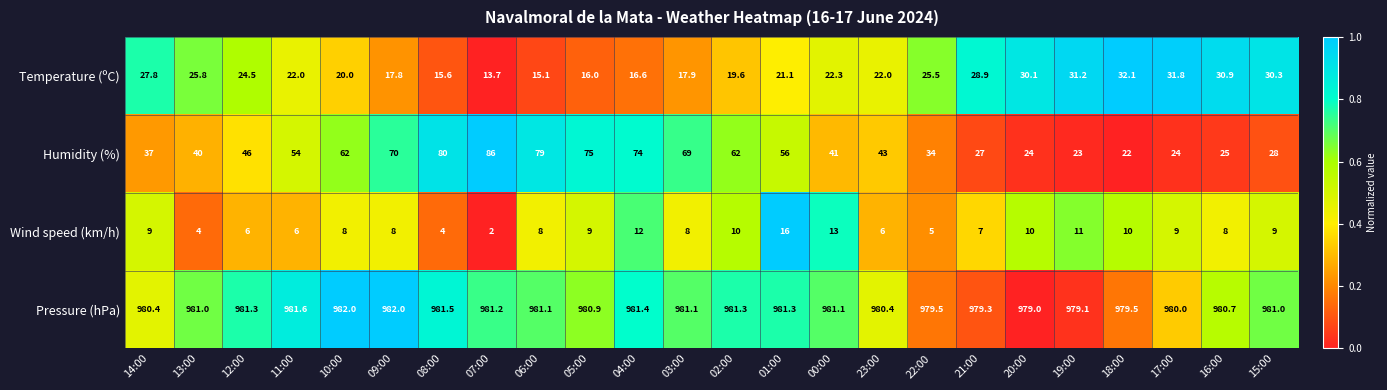

Is it true that Humidity (%) equals 71.5 at 00:00?

False